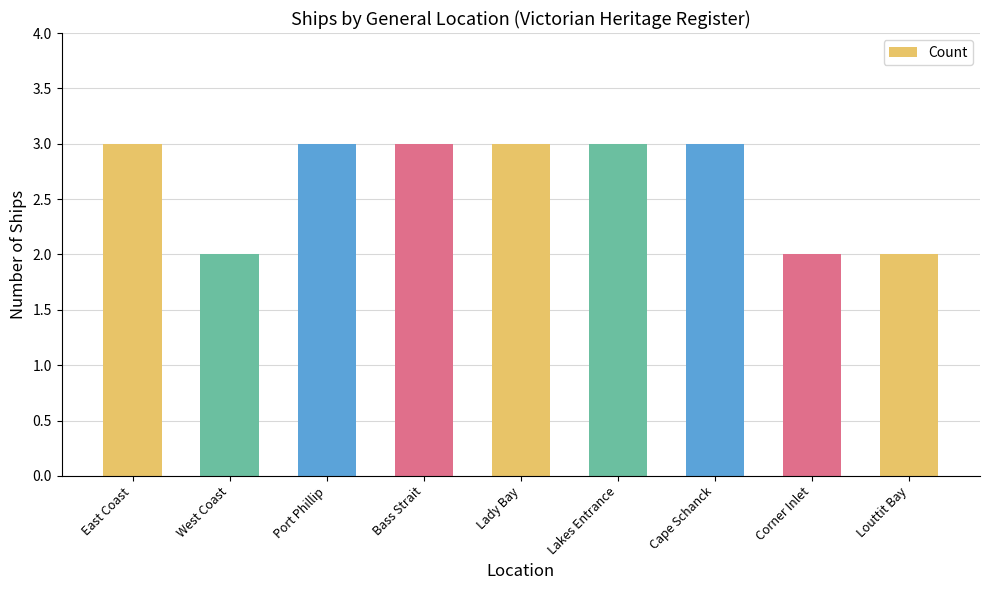

How many distinct data groups are displayed?

1